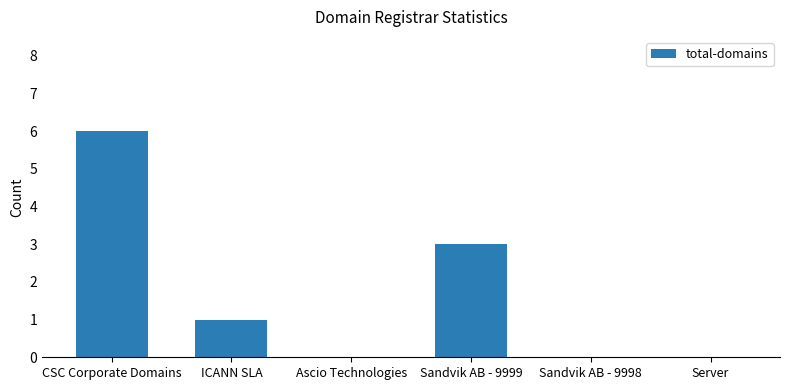

Reading left to right, list all the values displayed in this chart.

CSC Corporate Domains=6	ICANN SLA=1	Ascio Technologies=0	Sandvik AB - 9999=3	Sandvik AB - 9998=0	Server=0